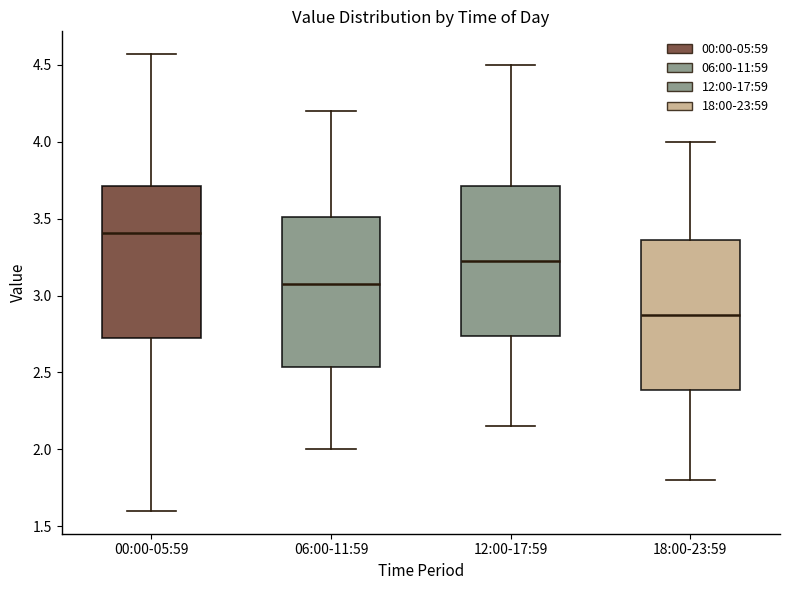

Reading left to right, read every box against the y-axis: the position of its median line, the range the box covers, and the ends of its whiskers. The values are not printed on the chart, so give them approximately, as read against the axis.

00:00-05:59: median 3.40, box 2.75 to 3.70, whiskers 1.60 to 4.55
06:00-11:59: median 3.10, box 2.55 to 3.50, whiskers 2.00 to 4.20
12:00-17:59: median 3.25, box 2.75 to 3.70, whiskers 2.15 to 4.50
18:00-23:59: median 2.90, box 2.40 to 3.35, whiskers 1.80 to 4.00